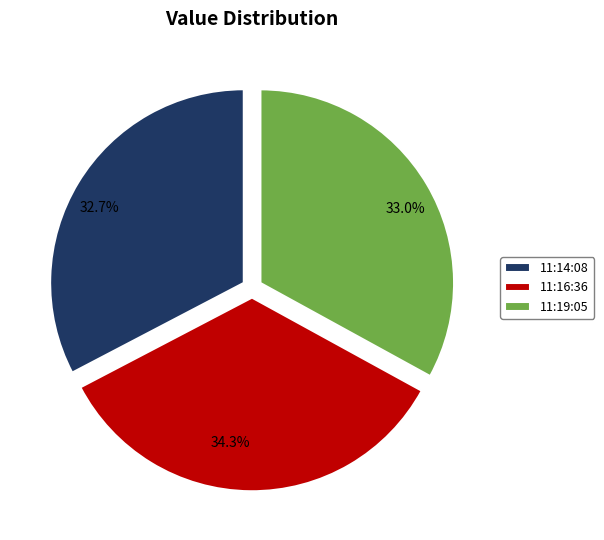

Is there any slice that represents more than half of the pie?

No